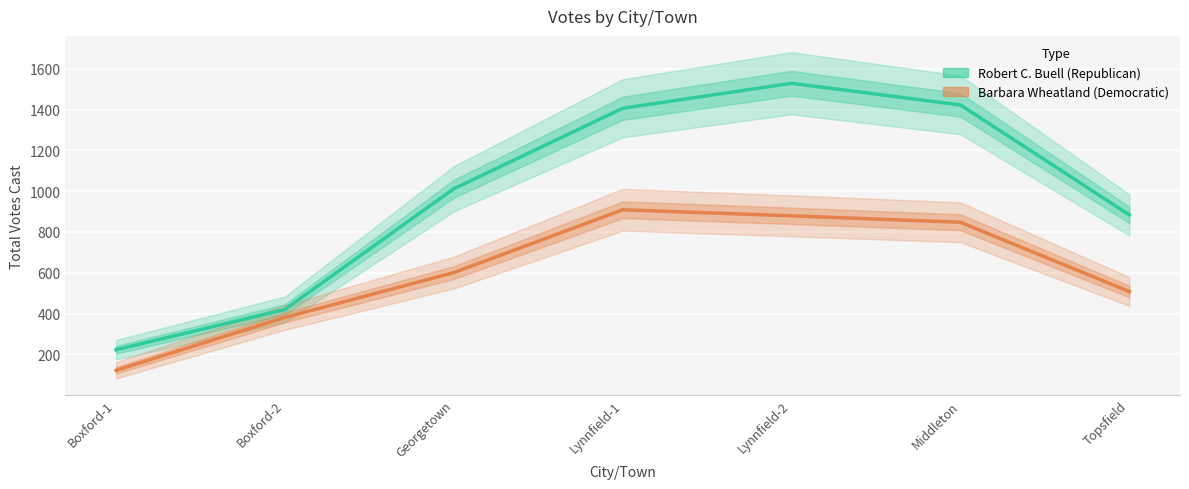

What position from the left is Boxford-1?

1